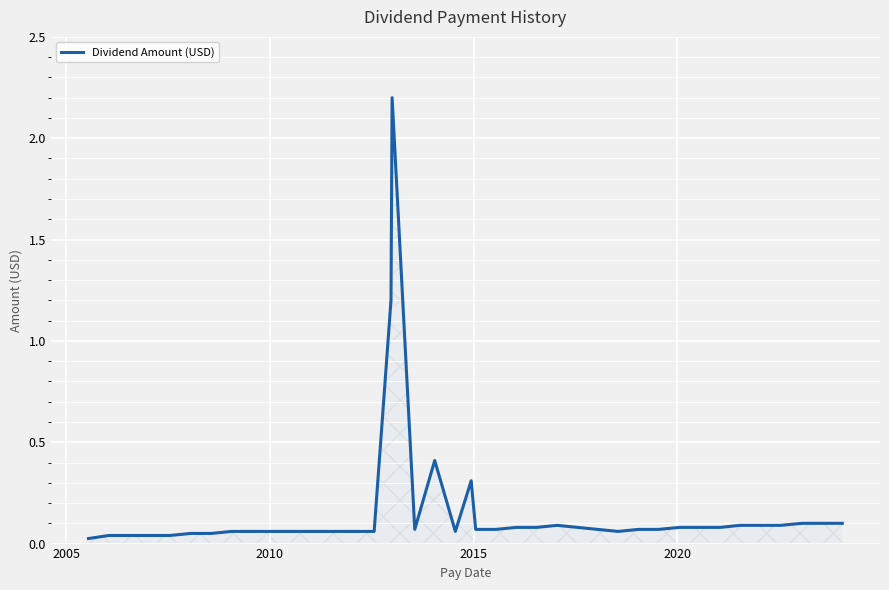

What is the greatest value displayed?

2.2